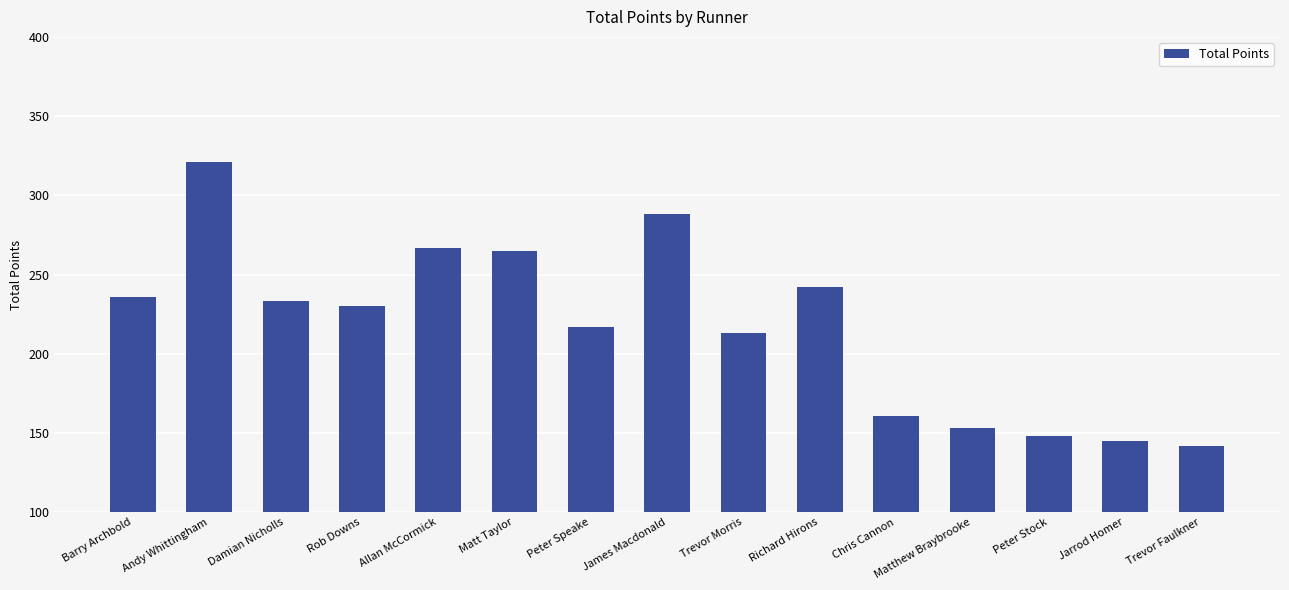

Reading left to right, transcribe all the data shown in this chart.

236	321	233	230	267	265	217	288	213	242	161	153	148	145	142